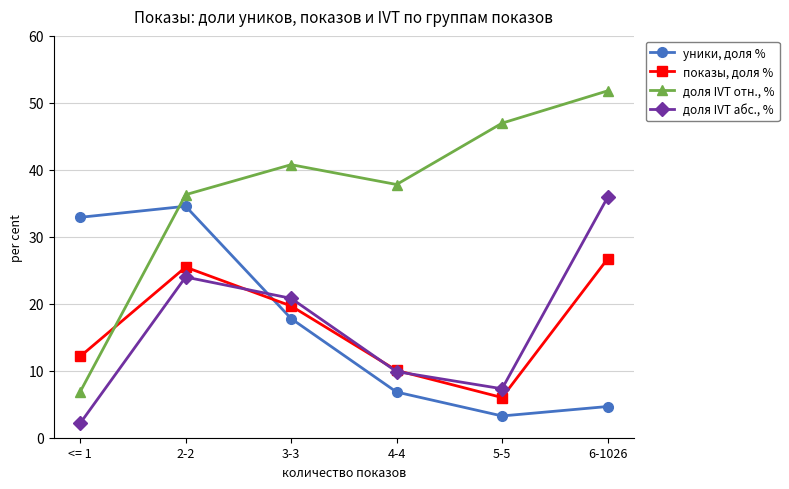

What are all the series names shown in the legend?

уники, доля %, показы, доля %, доля IVT отн., %, доля IVT абс., %